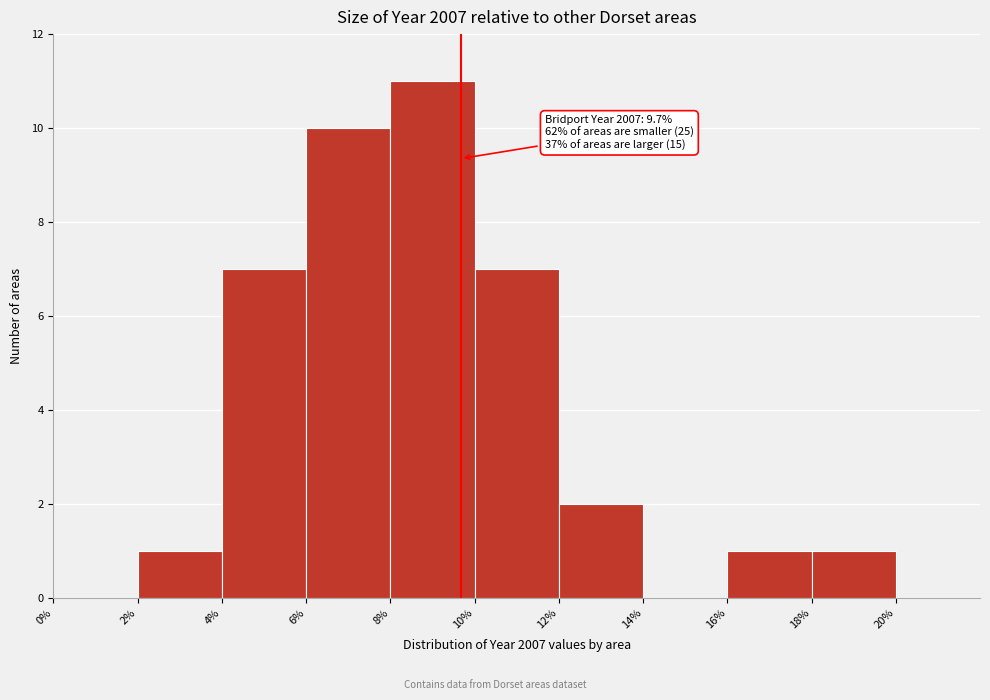

Over which range of the x-axis is the bar tallest?

8% to 10%